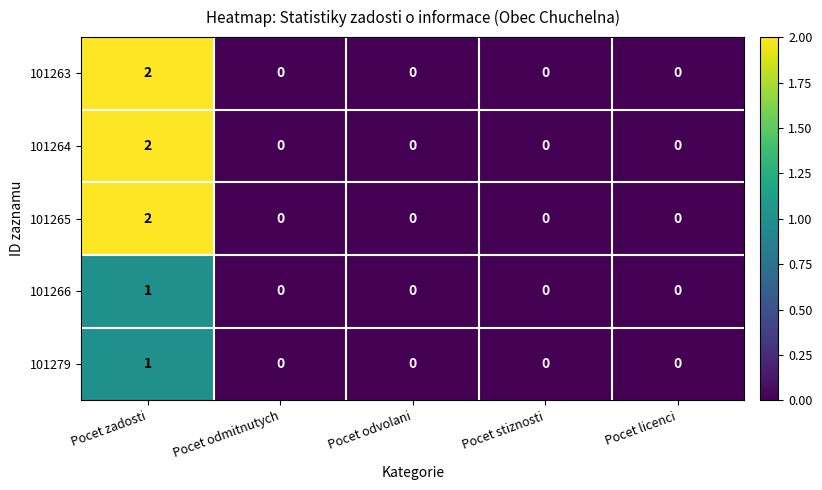

At which category is the sum across all series the highest?

Pocet zadosti